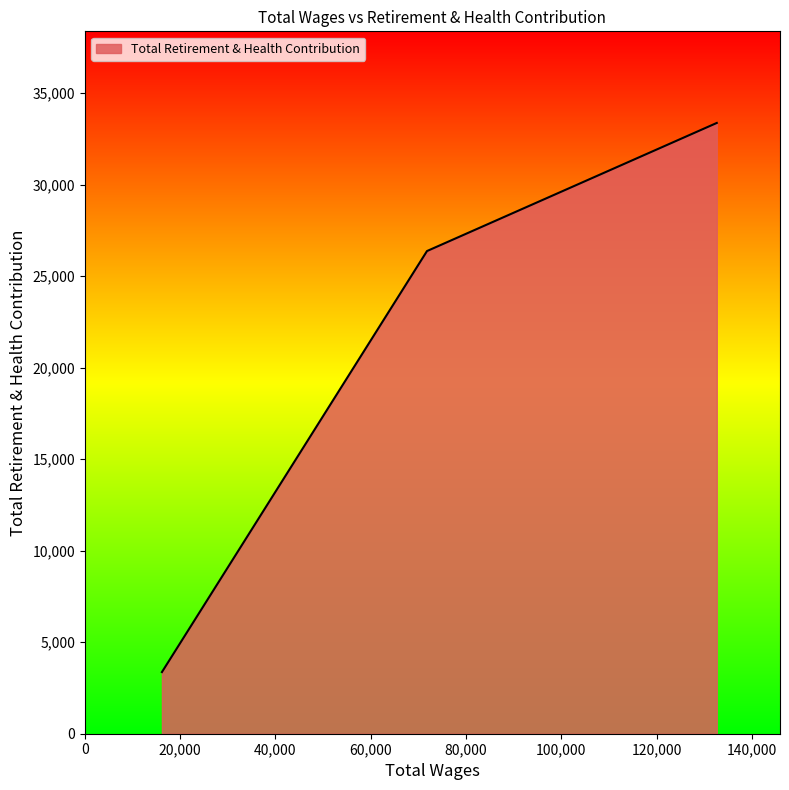

What is the difference between the maximum and second lowest values?

6998